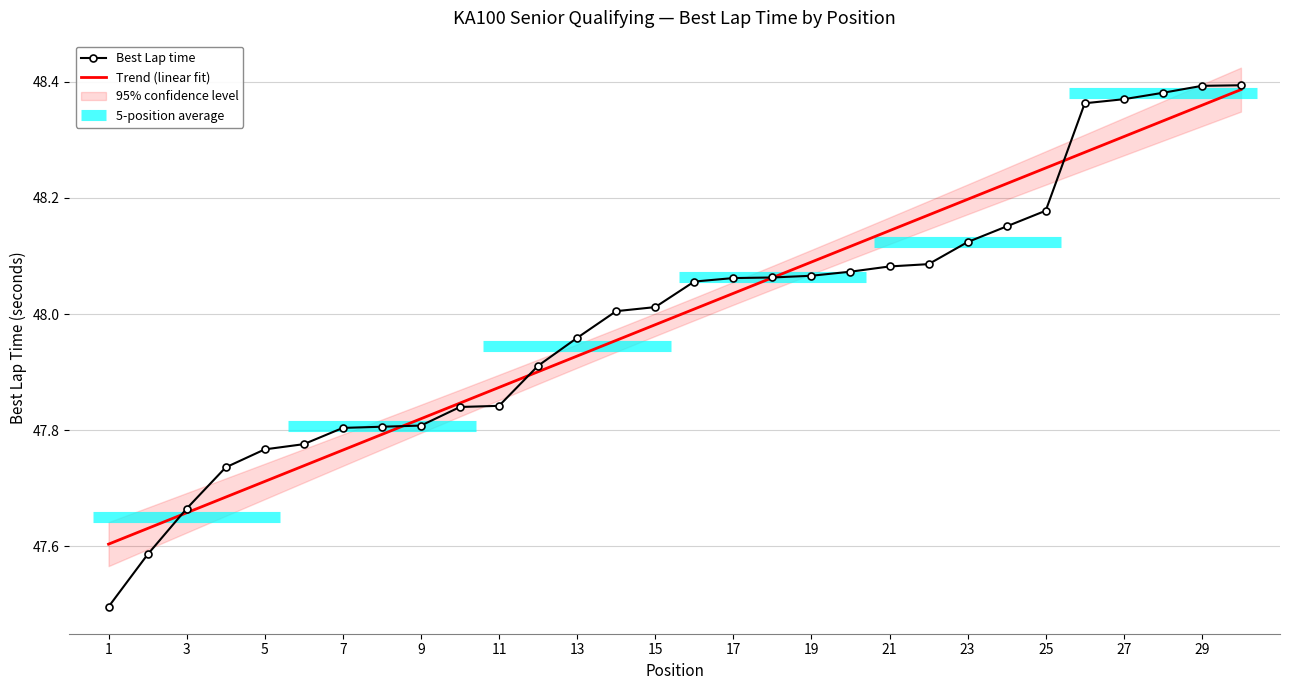

The value of Best Lap time at 1 is 47.5. True or false?

True